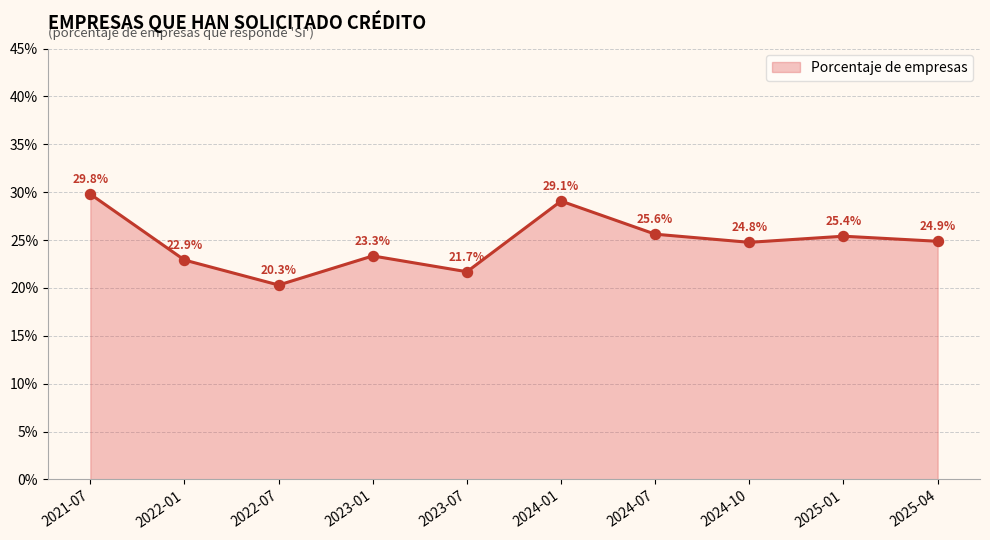

What is the change in value from 2022-07 to 2025-01?

+5.1